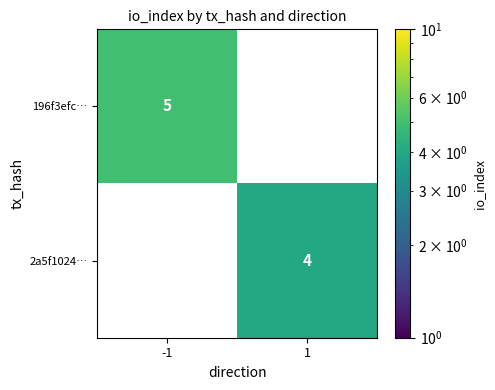

Is it true that 196f3efc… equals 7 at -1?

False